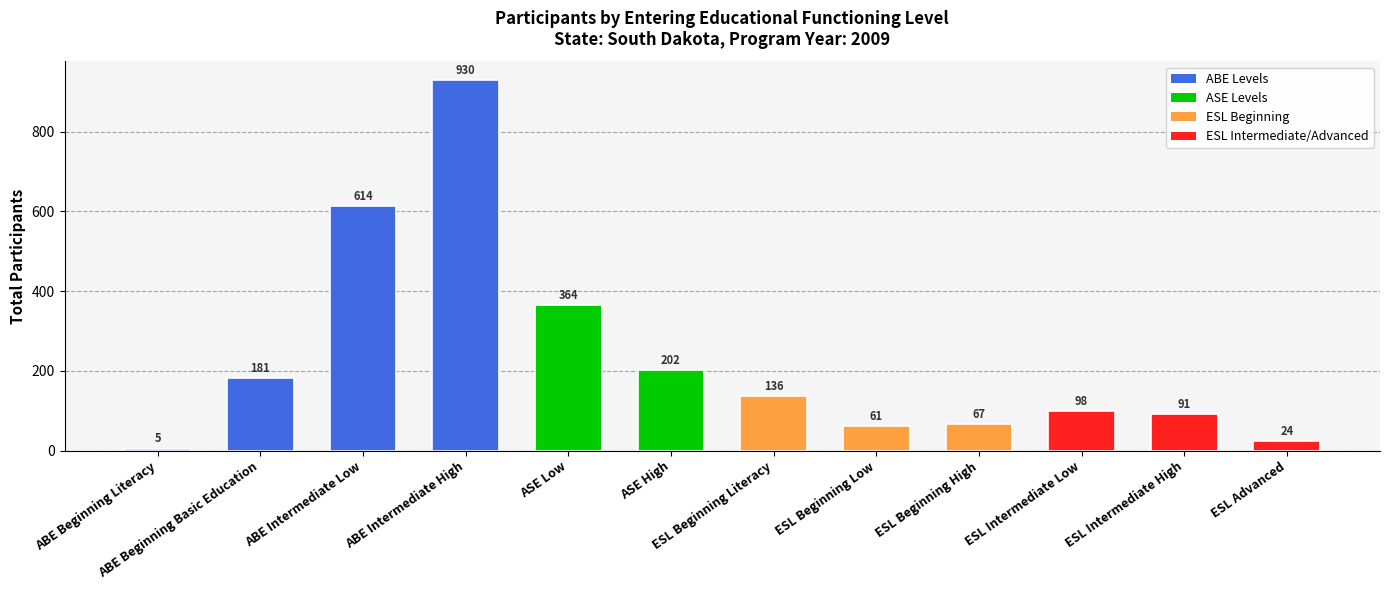

Does the chart contain any negative values?

No